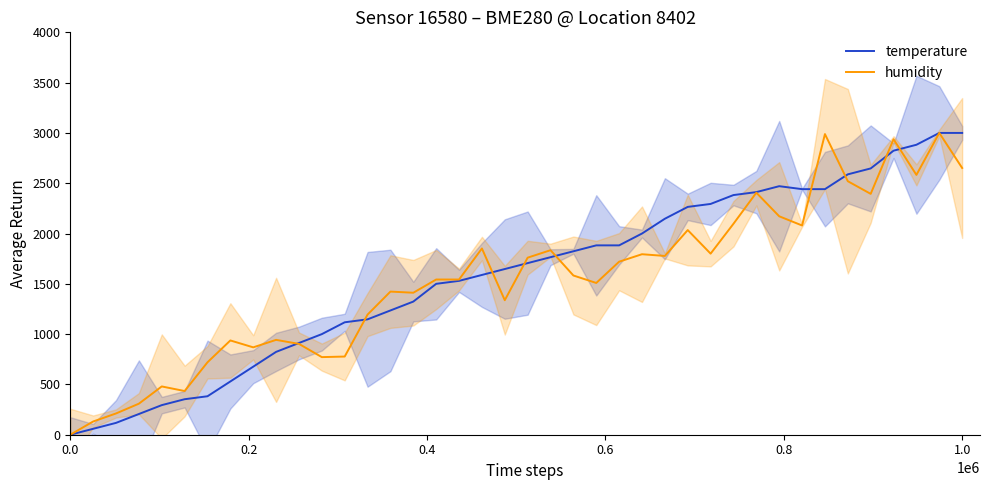

Is it true that temperature equals 972.2 at 0.0?

False